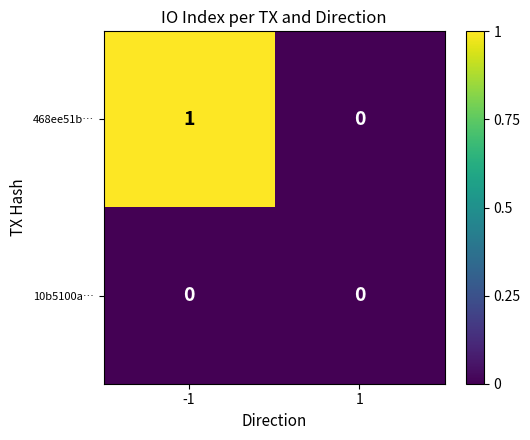

List the series in order of their peak value, highest first.

468ee51b…, 10b5100a…